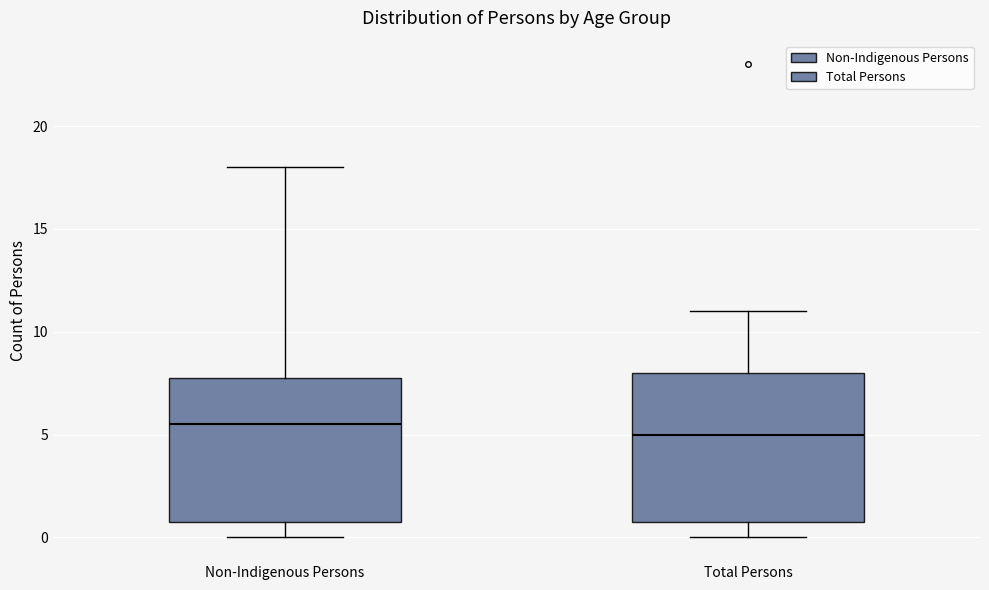

Reading left to right, read every box against the y-axis: the position of its median line, the range the box covers, and the ends of its whiskers. The values are not printed on the chart, so give them approximately, as read against the axis.

Non-Indigenous Persons: median 5.5, box 1.0 to 8.0, whiskers 0.0 to 18.0
Total Persons: median 5.0, box 1.0 to 8.0, whiskers 0.0 to 11.0